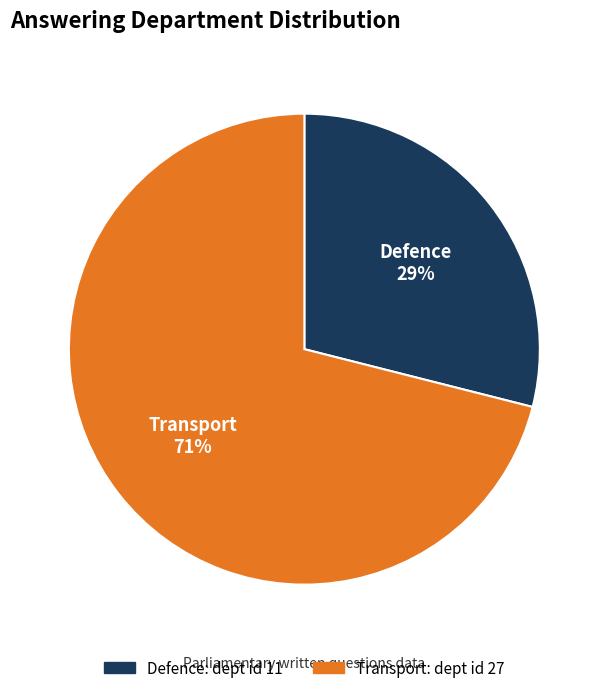

Is the sum of Transport and Defence greater than half?

Yes